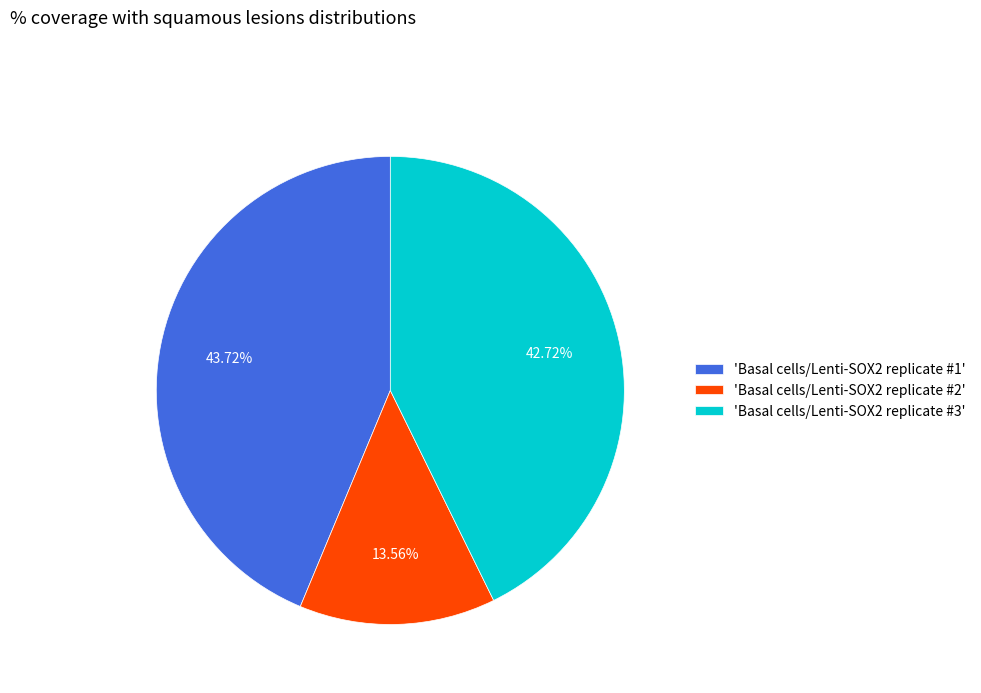

Do 'Basal cells/Lenti-SOX2 replicate #2' and 'Basal cells/Lenti-SOX2 replicate #1' together represent more than half of the pie?

Yes